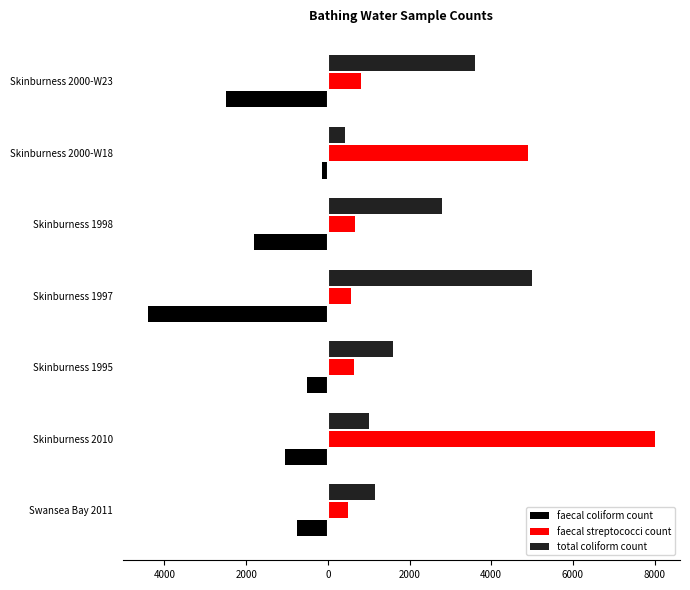

How many data points does each series have?

7